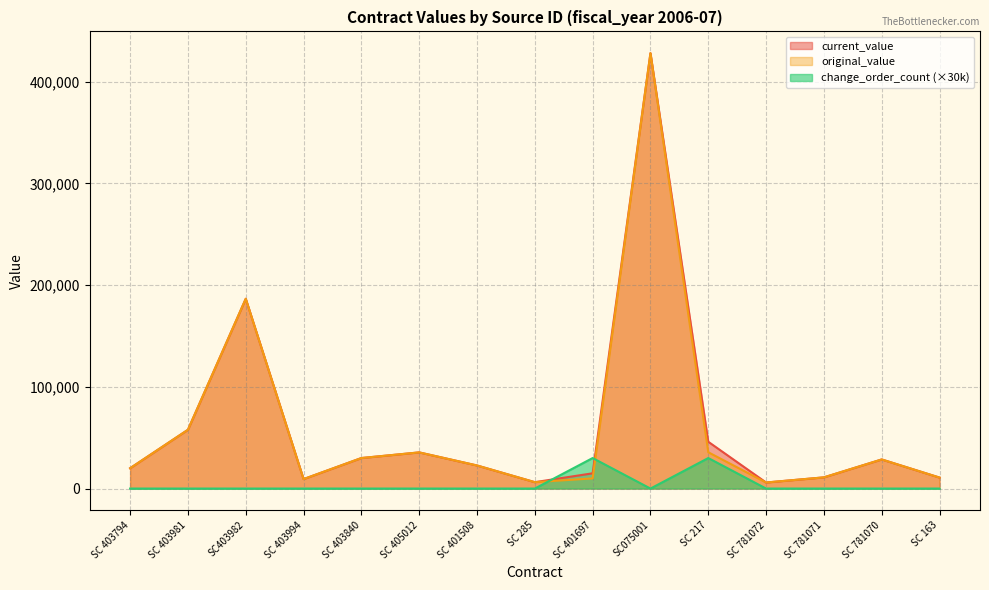

True or false: current_value has more than 0 points higher than both neighbors.

True